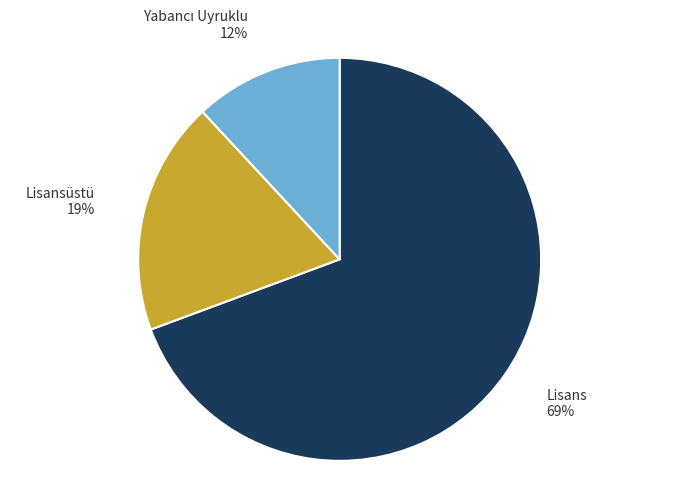

To the nearest percent, what portion does Lisansüstü represent?

19%